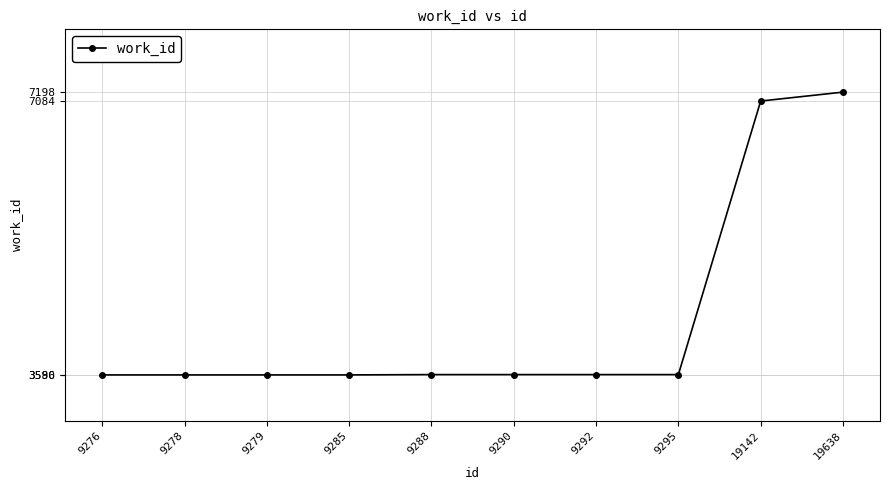

Does the chart display data point markers on the line(s)?

Yes